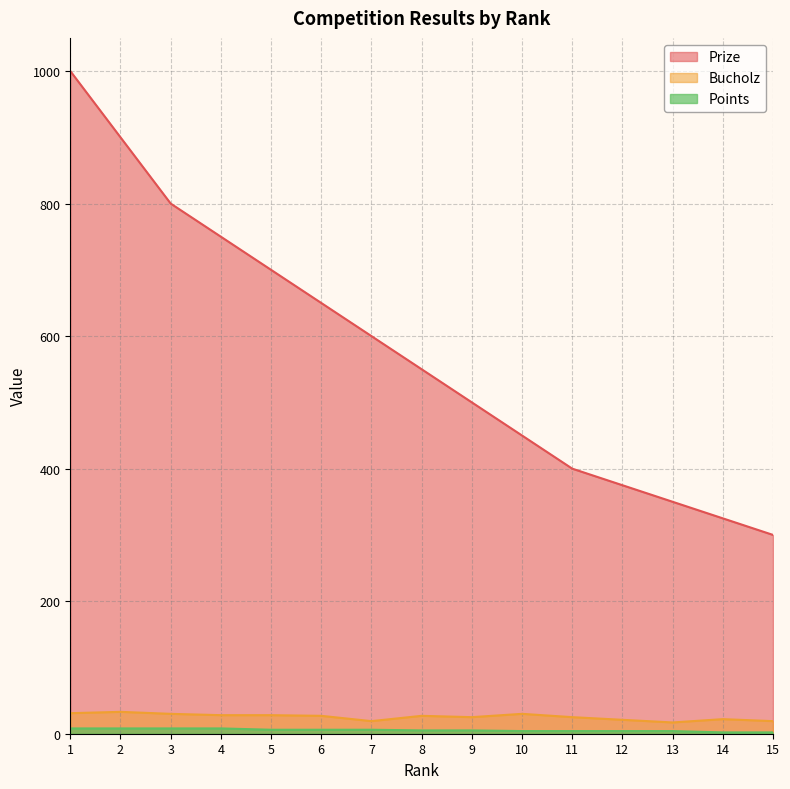

At how many categories does at least one series exceed 437?

10